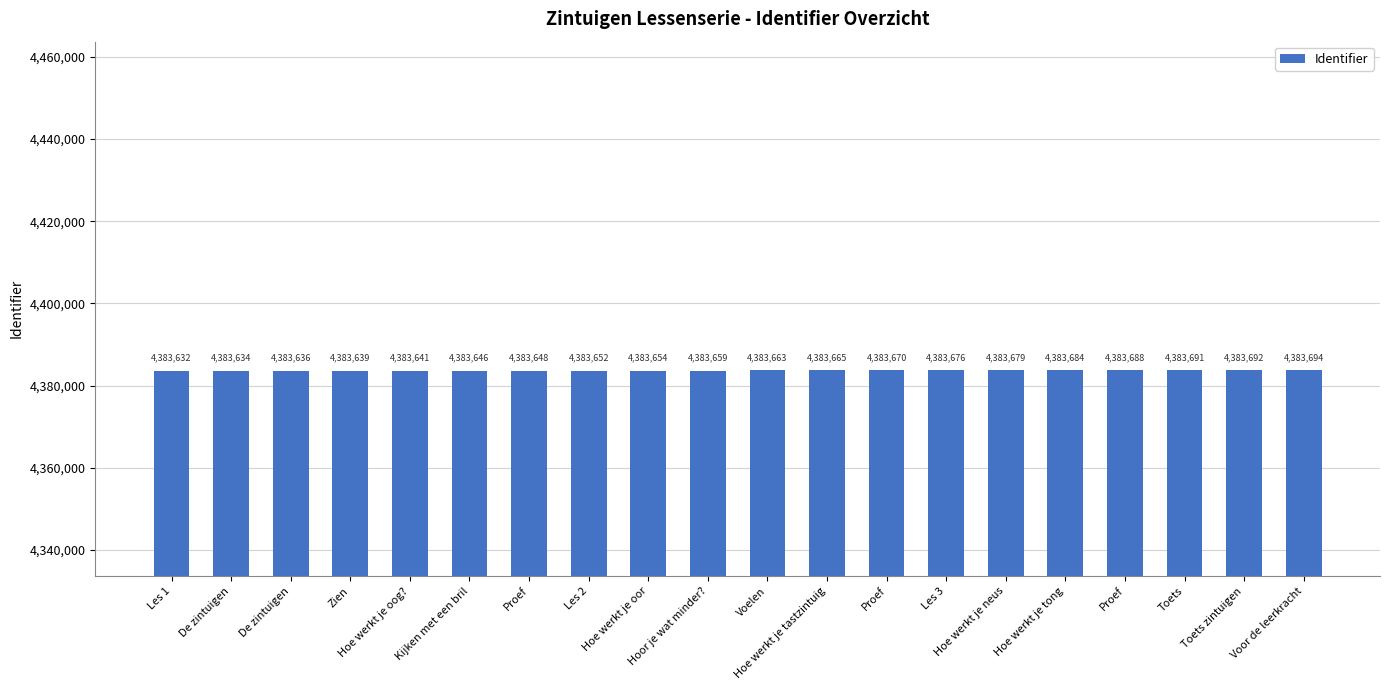

How many values are below 4383663?

10